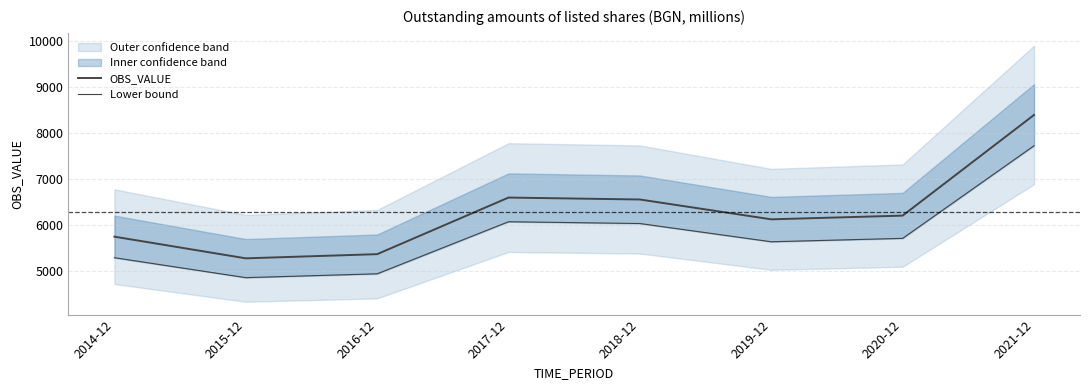

Rank the series by their maximum value, from highest to lowest.

OBS_VALUE, Lower bound